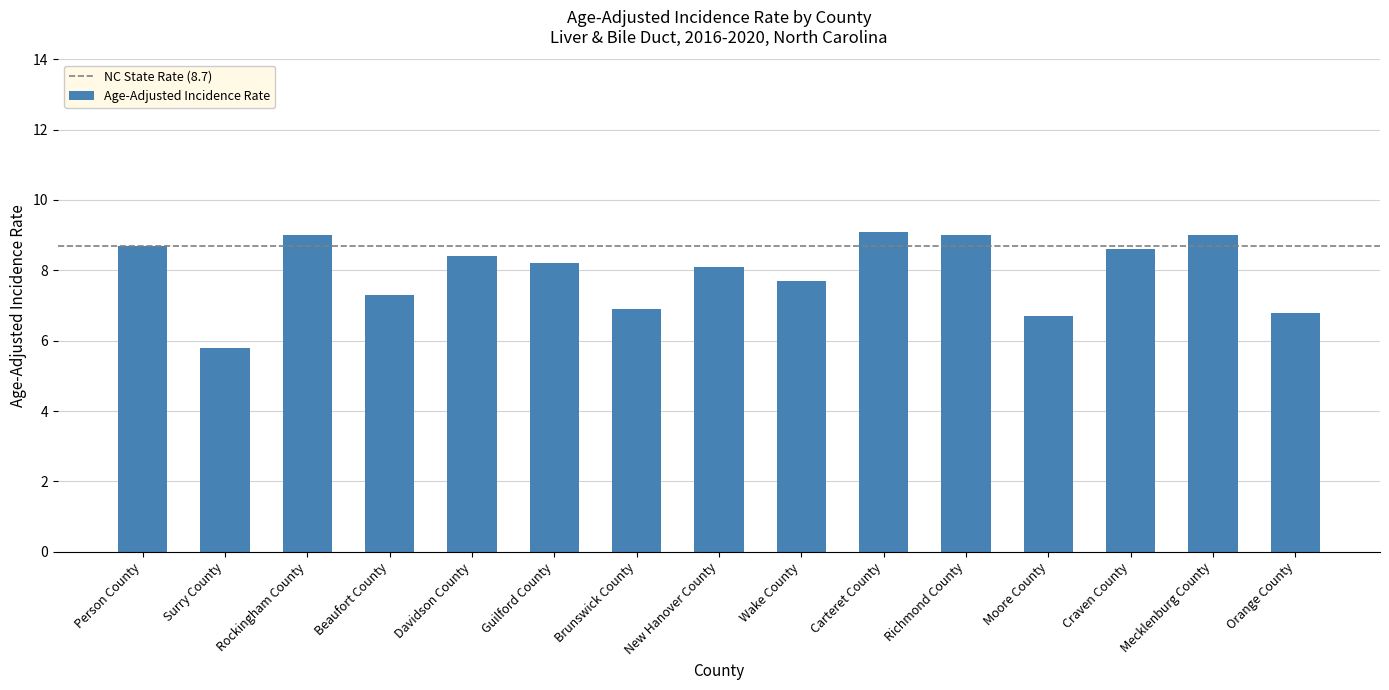

What is the value of the 15th bar from the left?

6.8